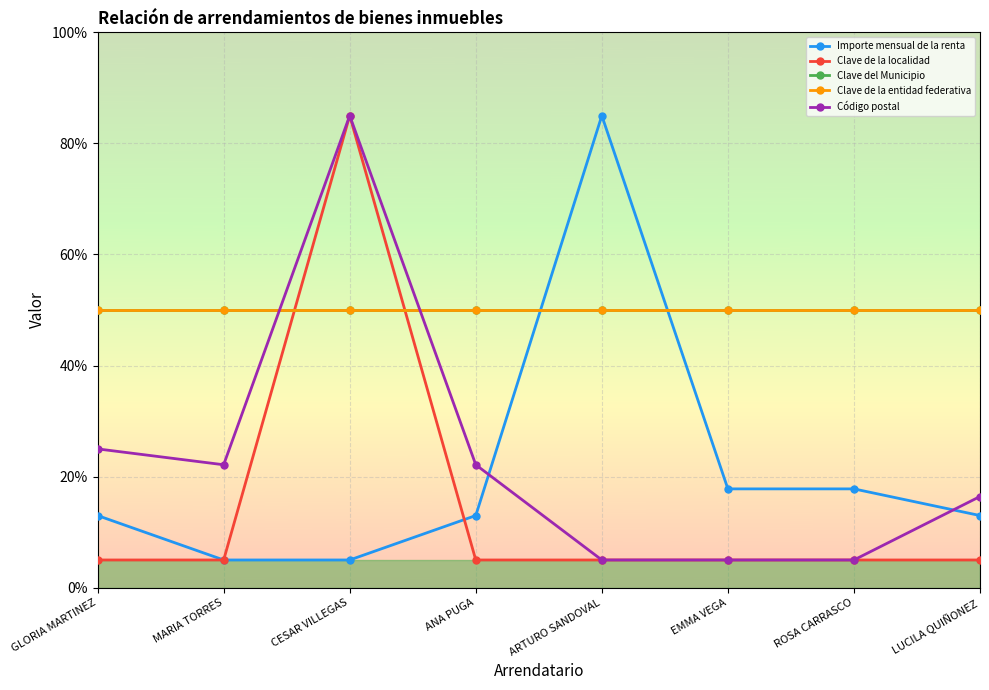

The Código postal series shows 8.0 at GLORIA MARTINEZ. True or false?

False